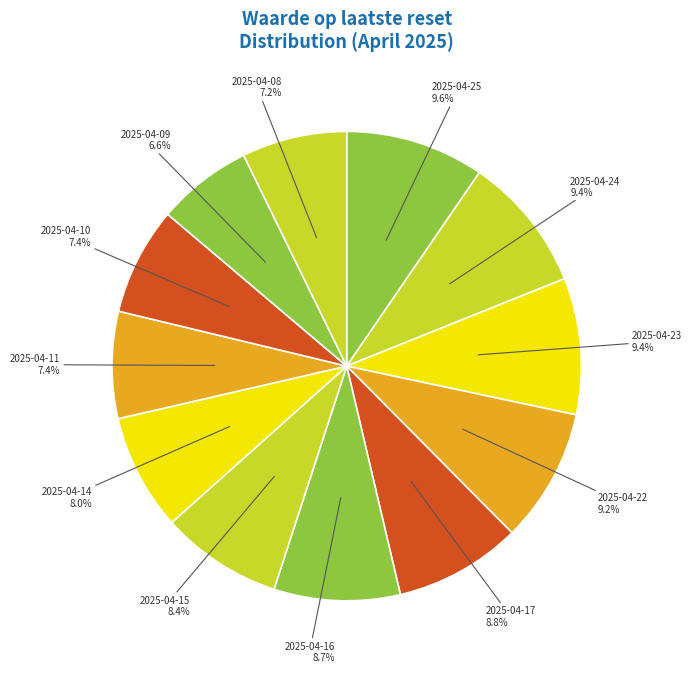

How many slices are in this pie chart?

12